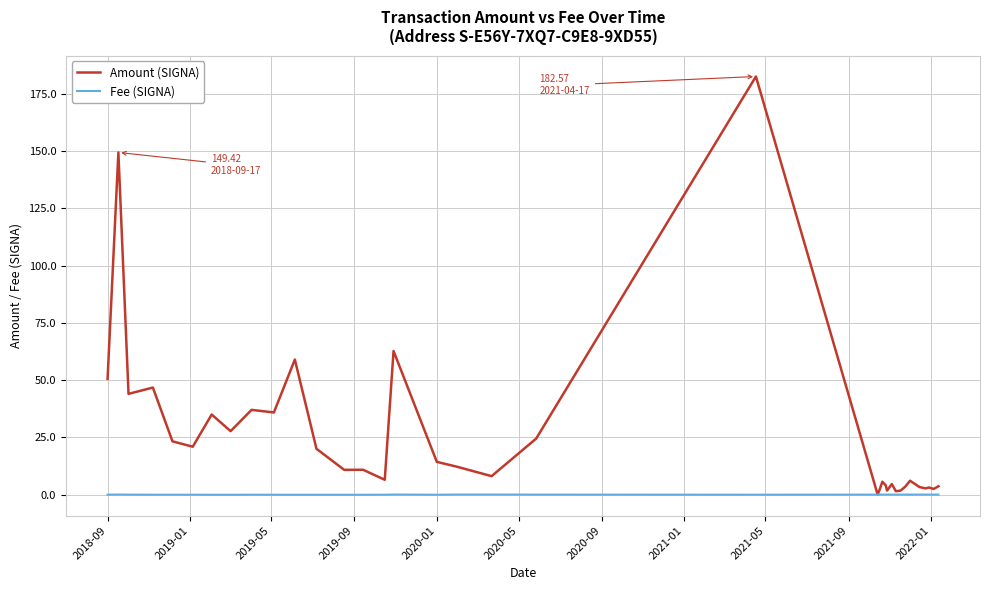

In Amount (SIGNA), how many points are lower than both neighbors (excluding endpoints)?

12